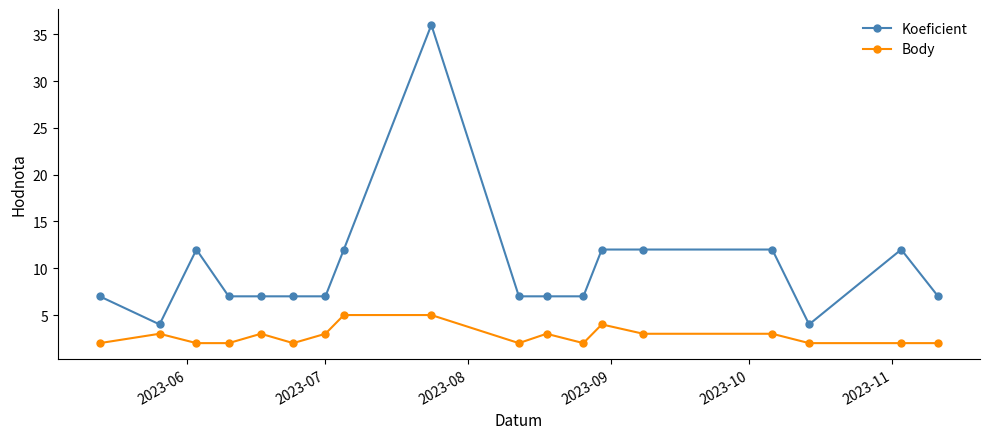

Which series has the largest total across all categories?

Koeficient